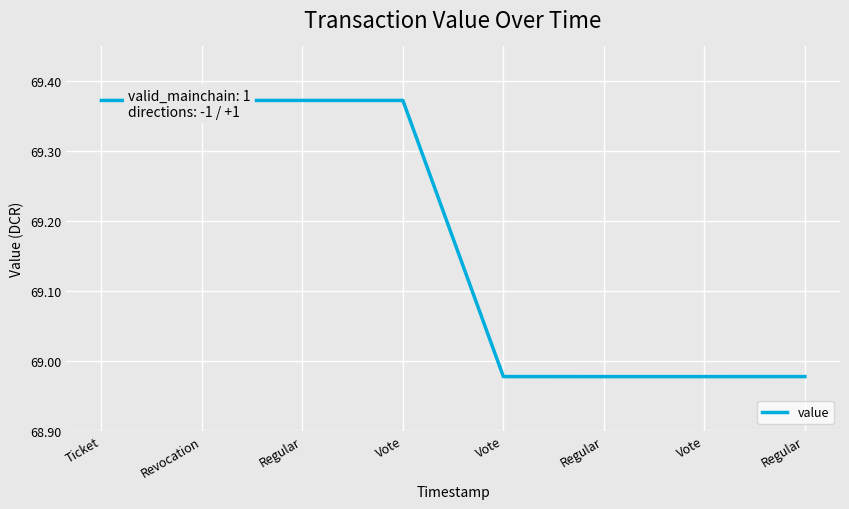

Between Vote and Regular, which is larger?

Vote